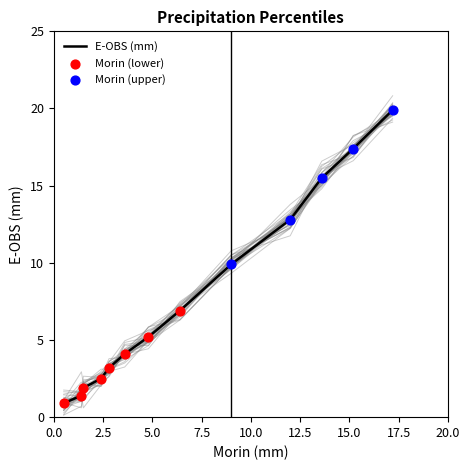

Is the value of E-OBS (mm) at P98 greater than the value of Morin (mm) at P50?

Yes